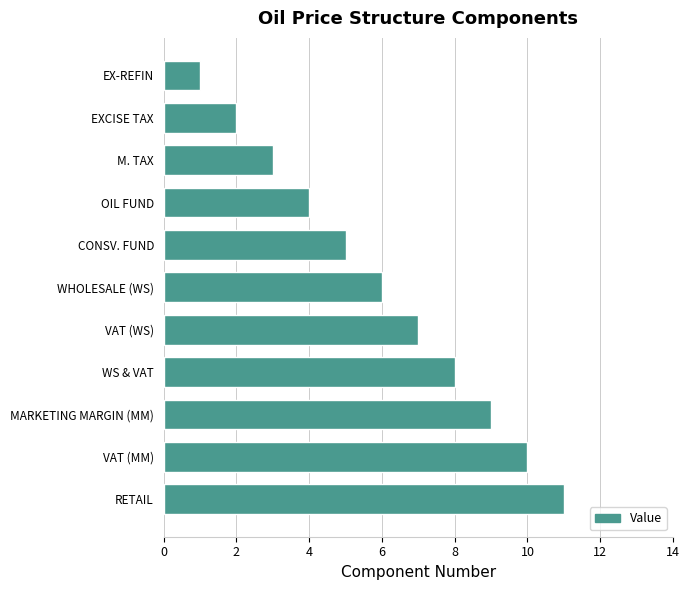

Reading bottom to top, extract all data points from this chart.

RETAIL=11	VAT (MM)=10	MARKETING MARGIN (MM)=9	WS & VAT=8	VAT (WS)=7	WHOLESALE (WS)=6	CONSV. FUND=5	OIL FUND=4	M. TAX=3	EXCISE TAX=2	EX-REFIN=1